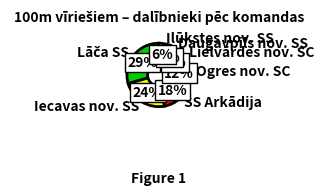

Which has a higher value, Ogres nov. SC or Daugavpils nov. SS?

Ogres nov. SC